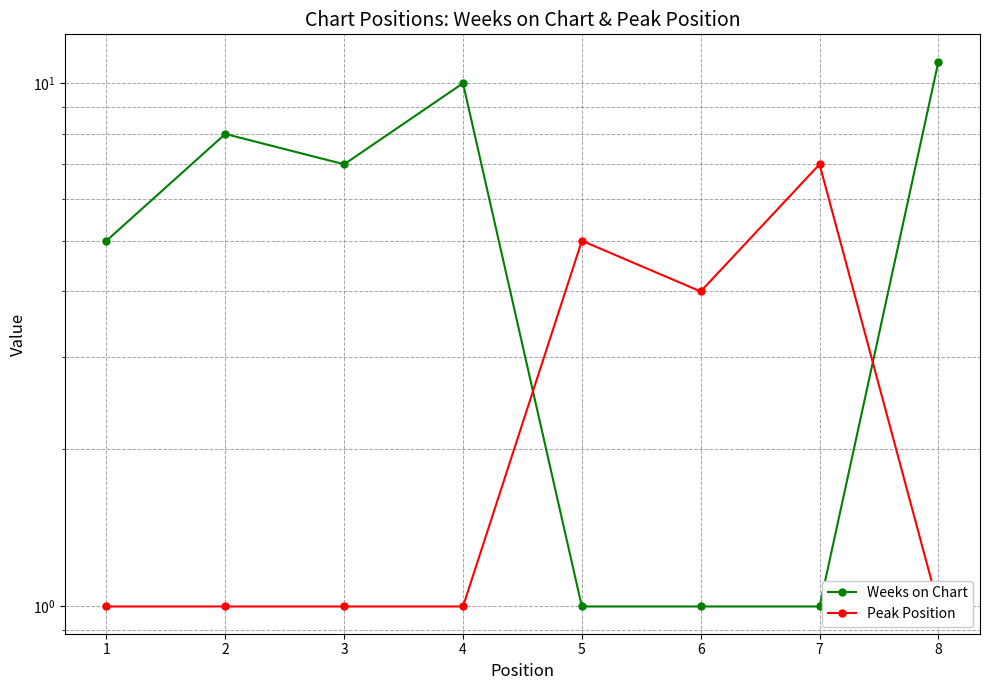

Which series ends up on top after the final intersection of Peak Position and Weeks on Chart?

Weeks on Chart